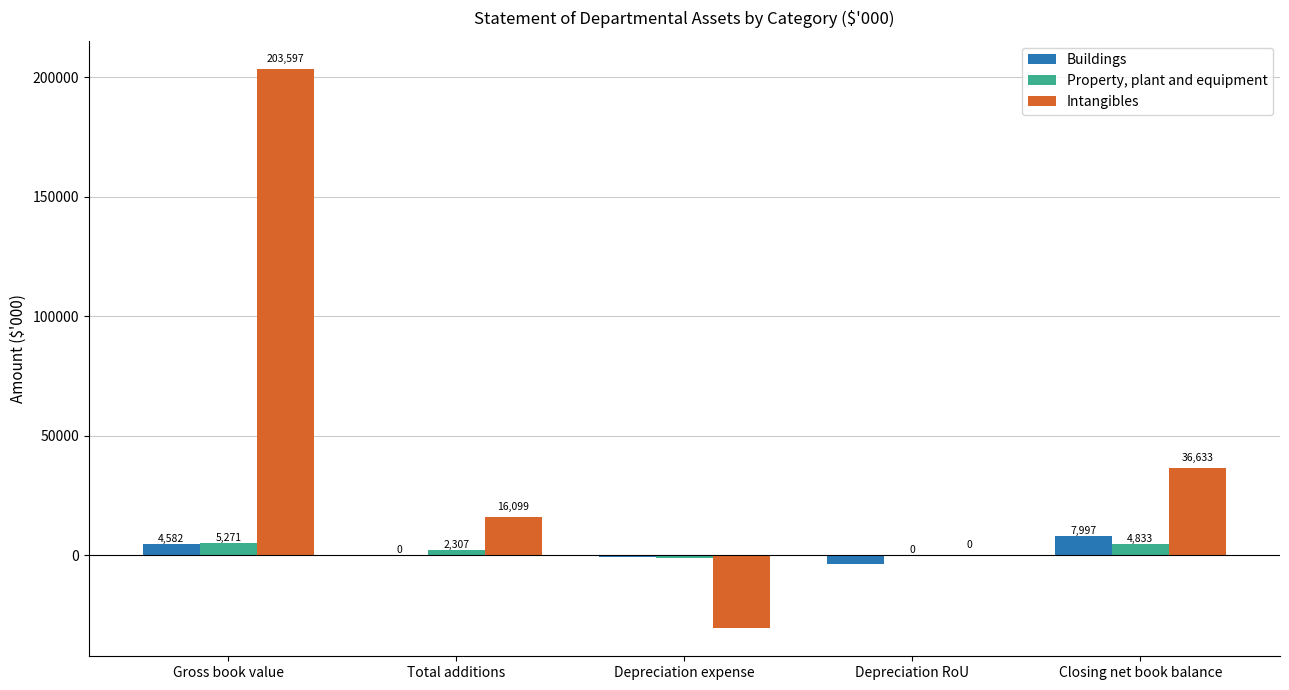

Where is Intangibles nearest to the value 86528?

Closing net book balance